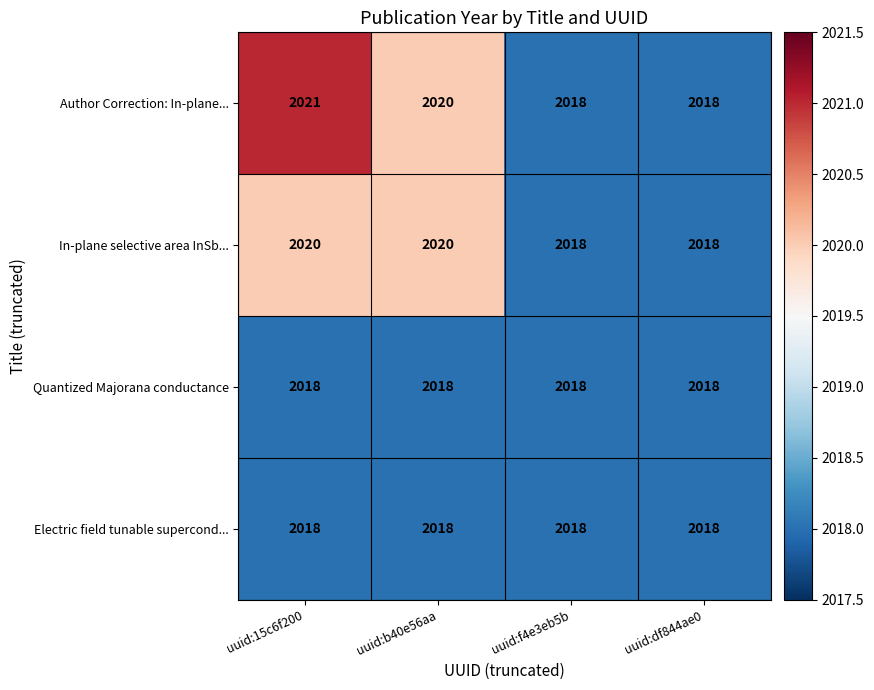

How many categories are shown in the chart?

4